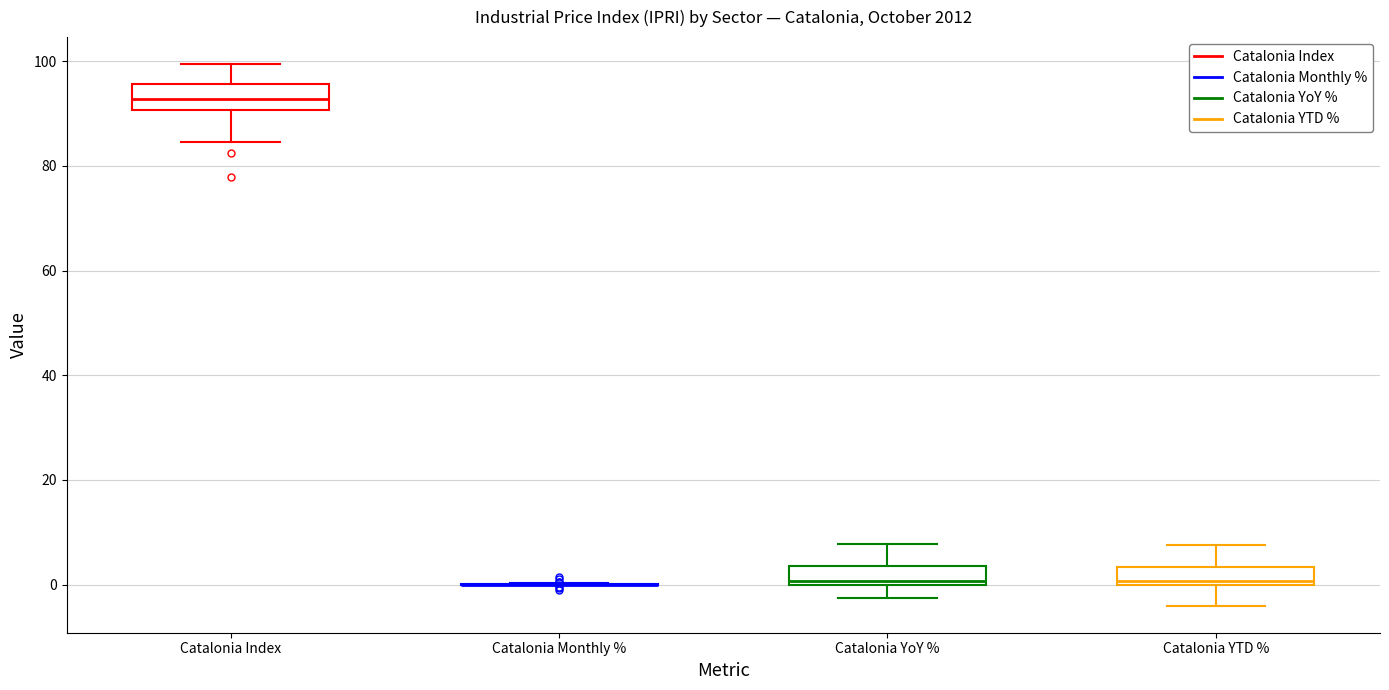

Reading left to right, transcribe this box plot: for each box, give where its median line is, the range the box spans, and where its two whiskers end, as read against the y-axis. The values are not printed on the chart, so give them approximately, as read against the axis.

Catalonia Index: median 92, box 90 to 96, whiskers 84 to 100
Catalonia Monthly %: box collapsed to a line at 0, whiskers 0 to 0
Catalonia YoY %: median 0 (just above the box's lower edge), box 0 to 4, whiskers -2 to 8
Catalonia YTD %: median 0 (just above the box's lower edge), box 0 to 4, whiskers -4 to 8